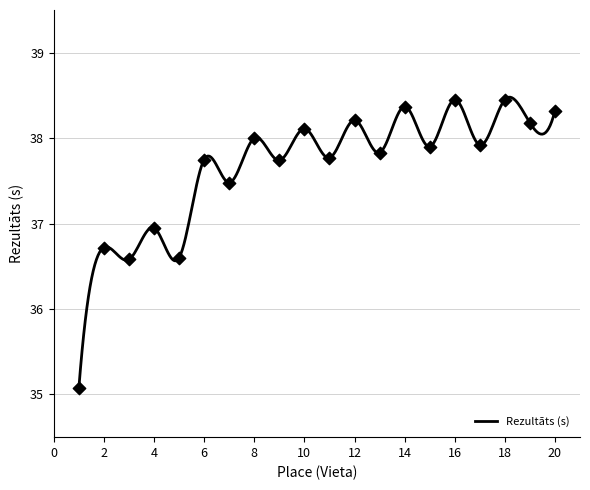

Approximately how many times larger is the value at 4 compared to 1?

1.1